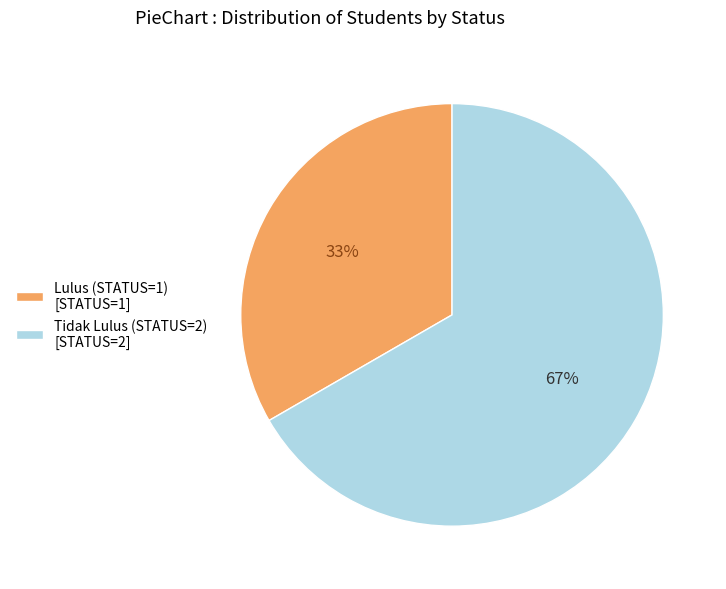

To the nearest percent, what portion does Lulus (STATUS=1) [STATUS=1] represent?

33%